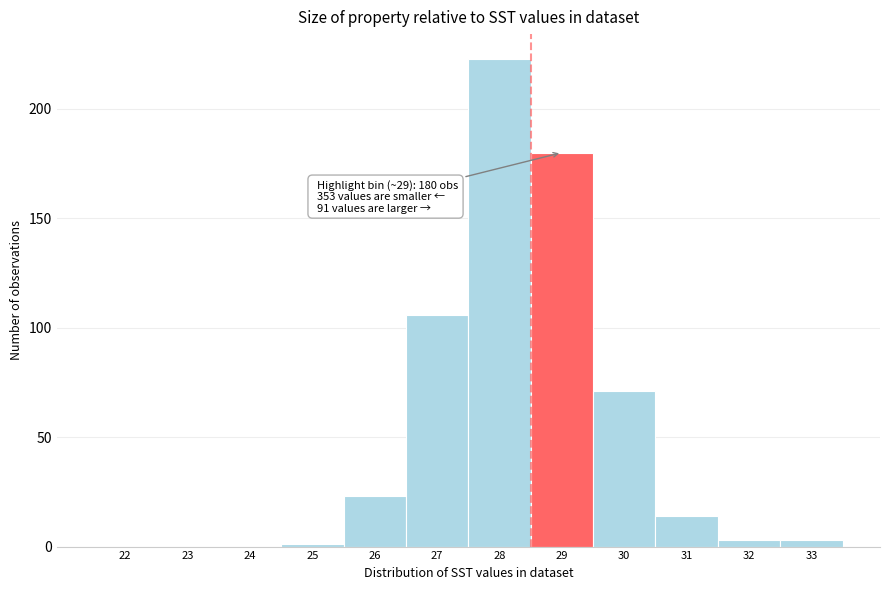

Reading left to right, list all the values displayed in this chart.

22=0	23=0	24=0	25=1	26=23	27=106	28=223	29=180	30=71	31=14	32=3	33=3